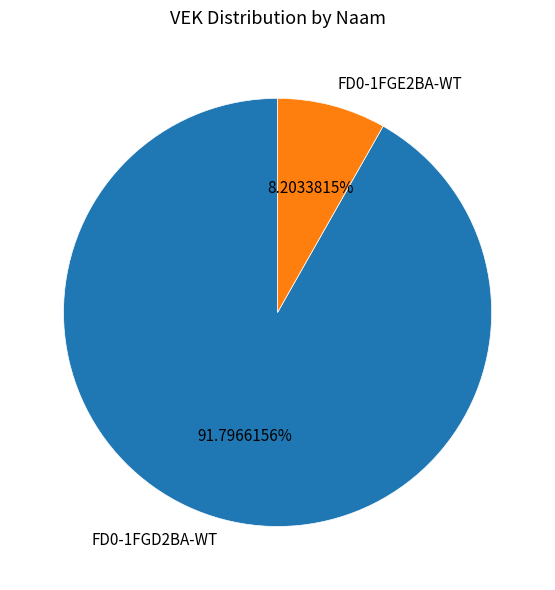

Count the number of slices in the pie.

2